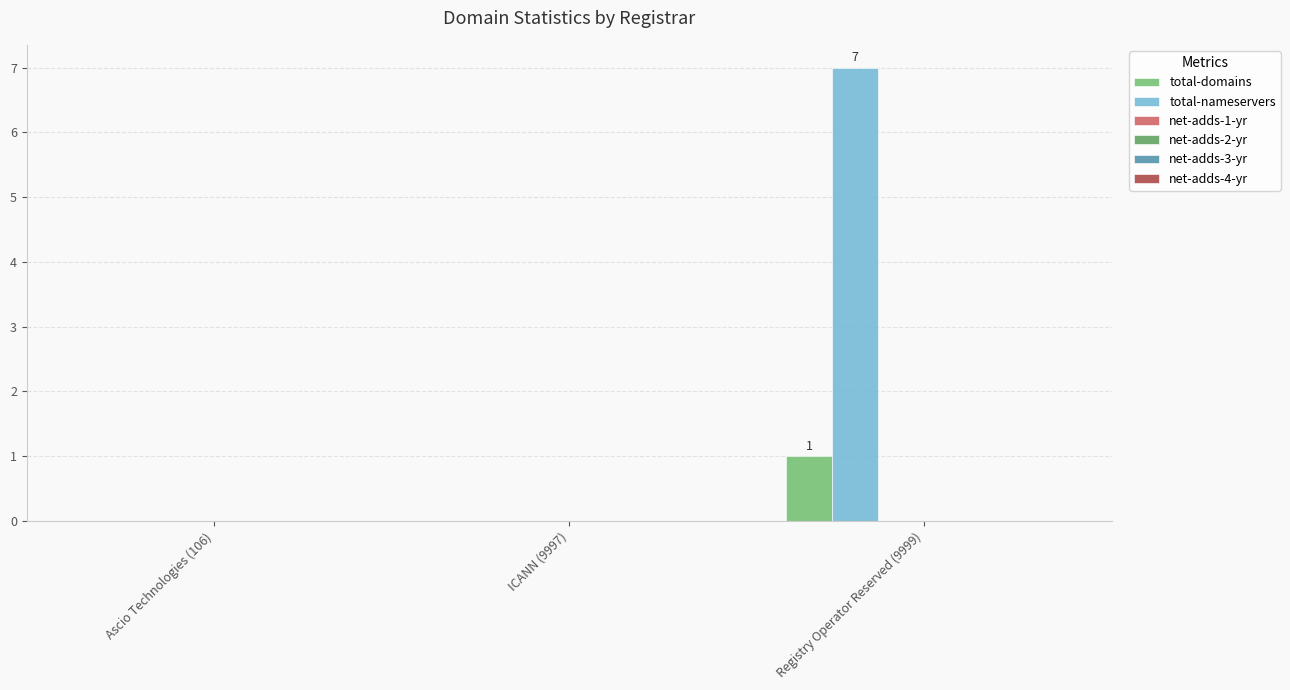

Which series has the largest total across all categories?

total-nameservers